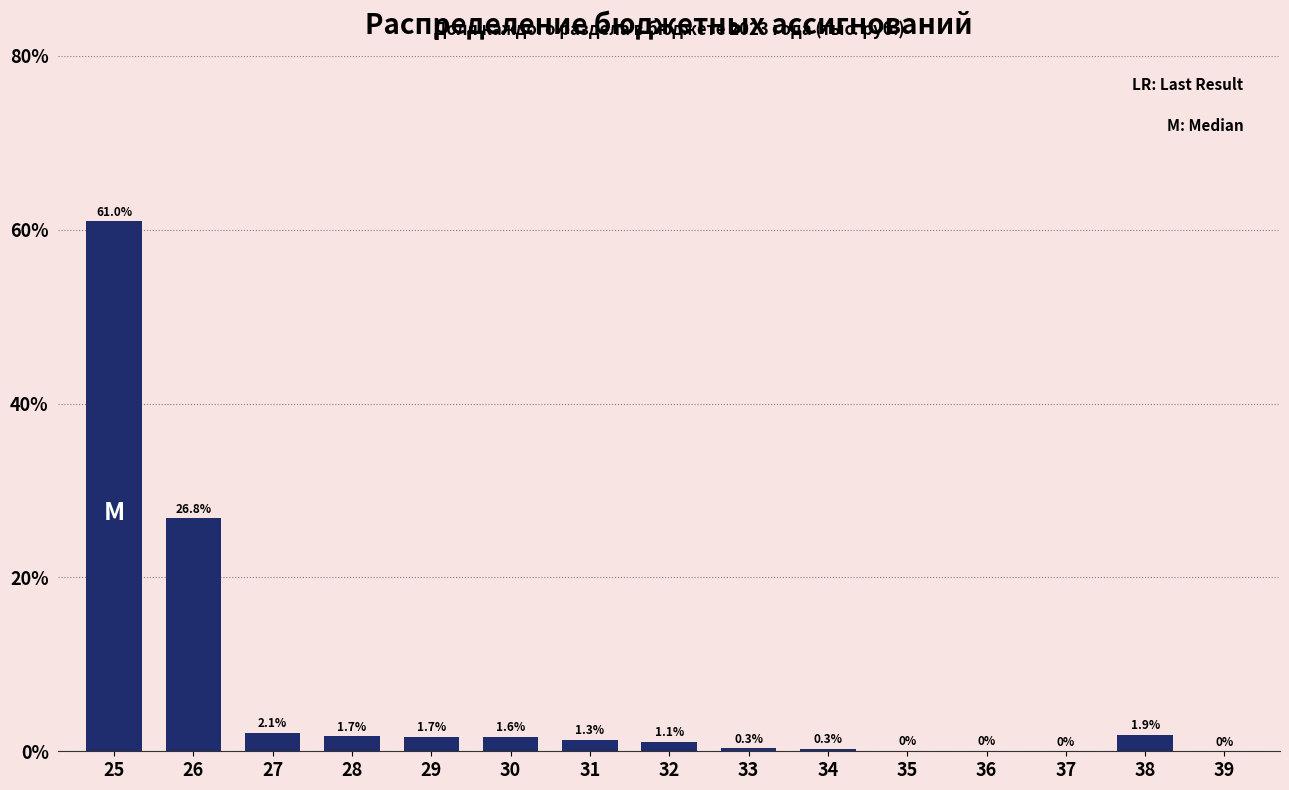

Which label corresponds to the largest value in the chart?

25